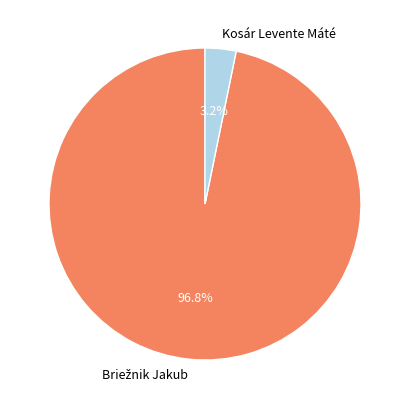

Is Kosár Levente Máté the majority of the pie?

No